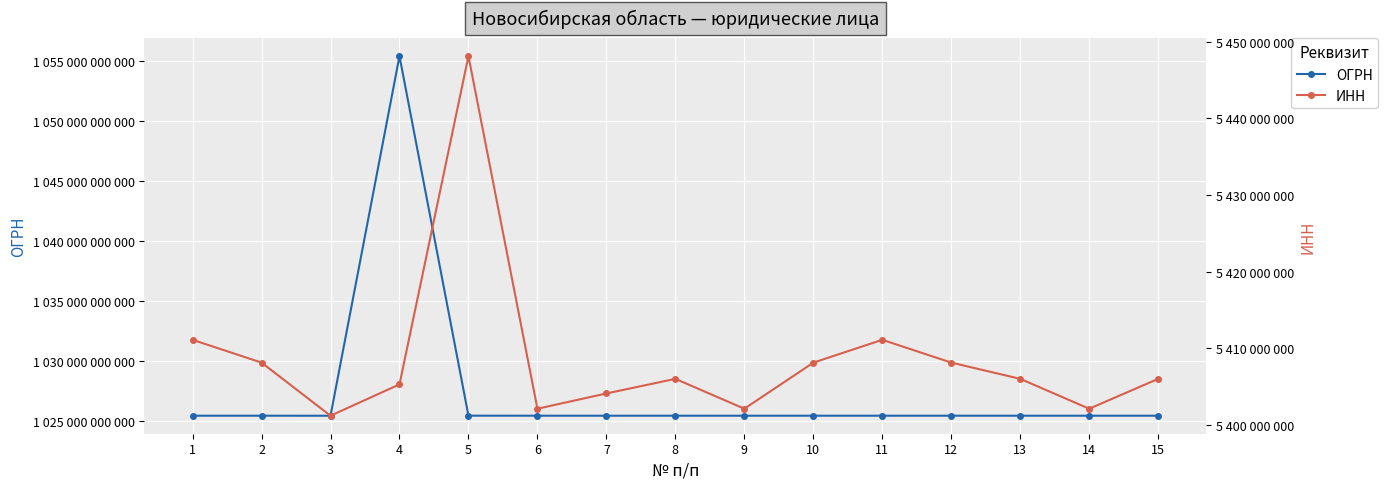

What is the maximum value shown in the chart?

1055405013630